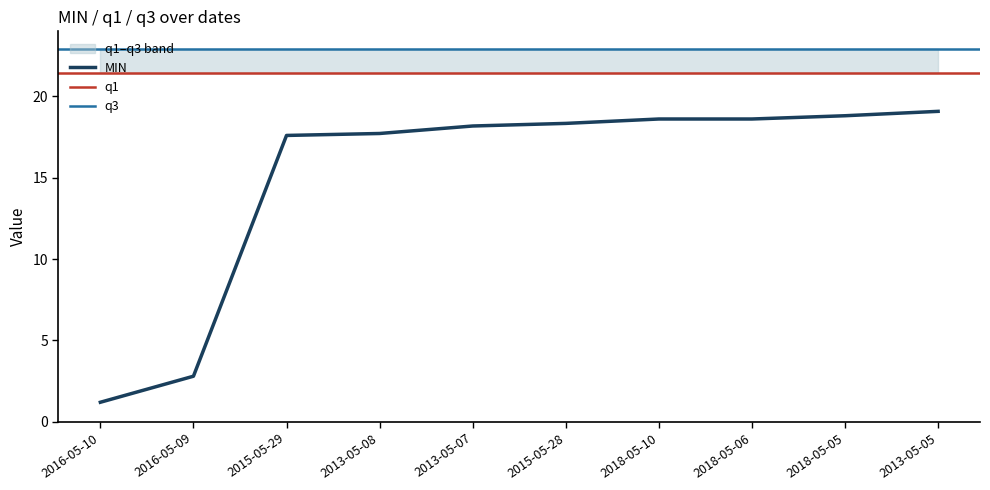

List the labels in order of MIN value, largest first.

2013-05-05, 2018-05-05, 2018-05-10, 2018-05-06, 2015-05-28, 2013-05-07, 2013-05-08, 2015-05-29, 2016-05-09, 2016-05-10